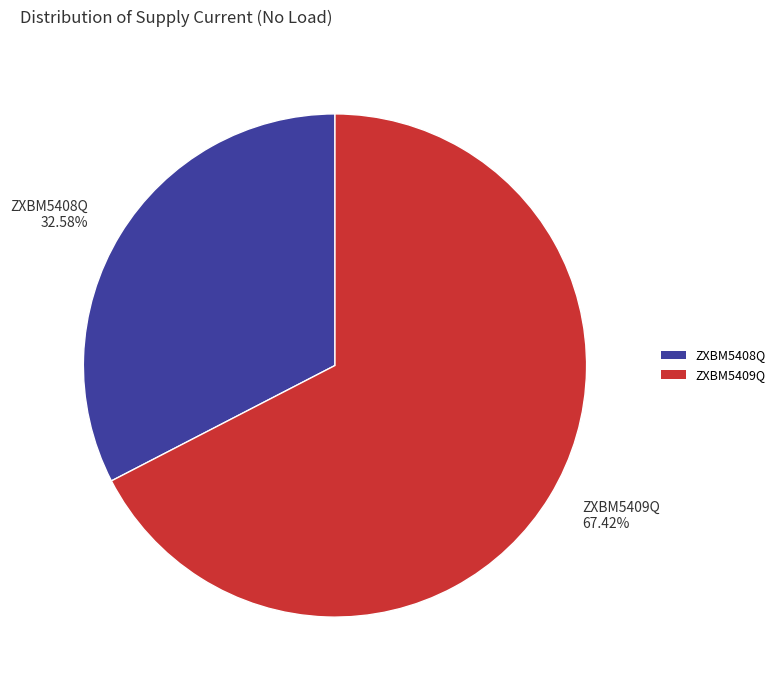

Combined, do ZXBM5408Q and ZXBM5409Q account for over 50%?

Yes